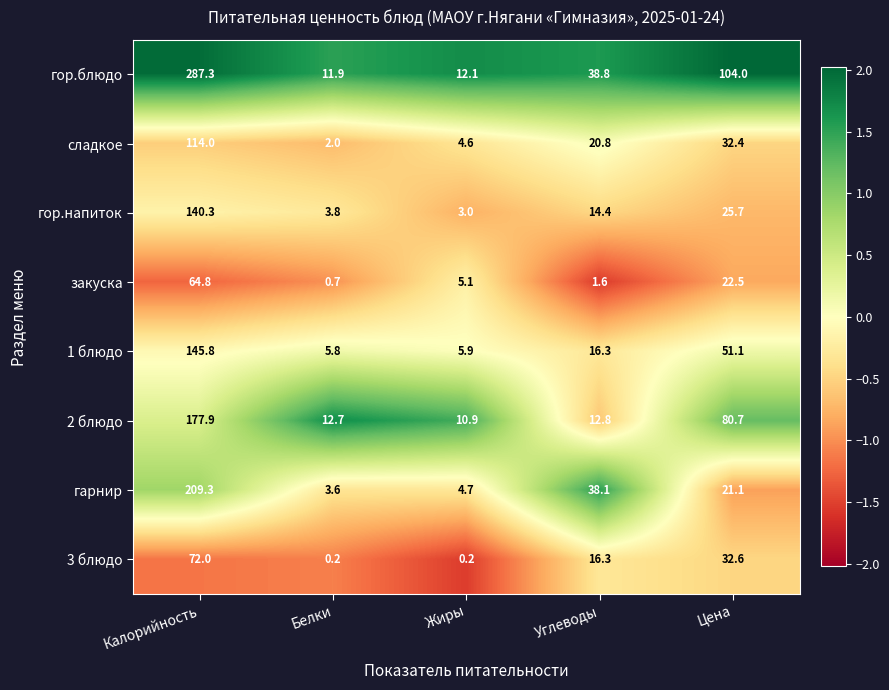

Which series has the largest range (max minus min)?

гор.блюдо